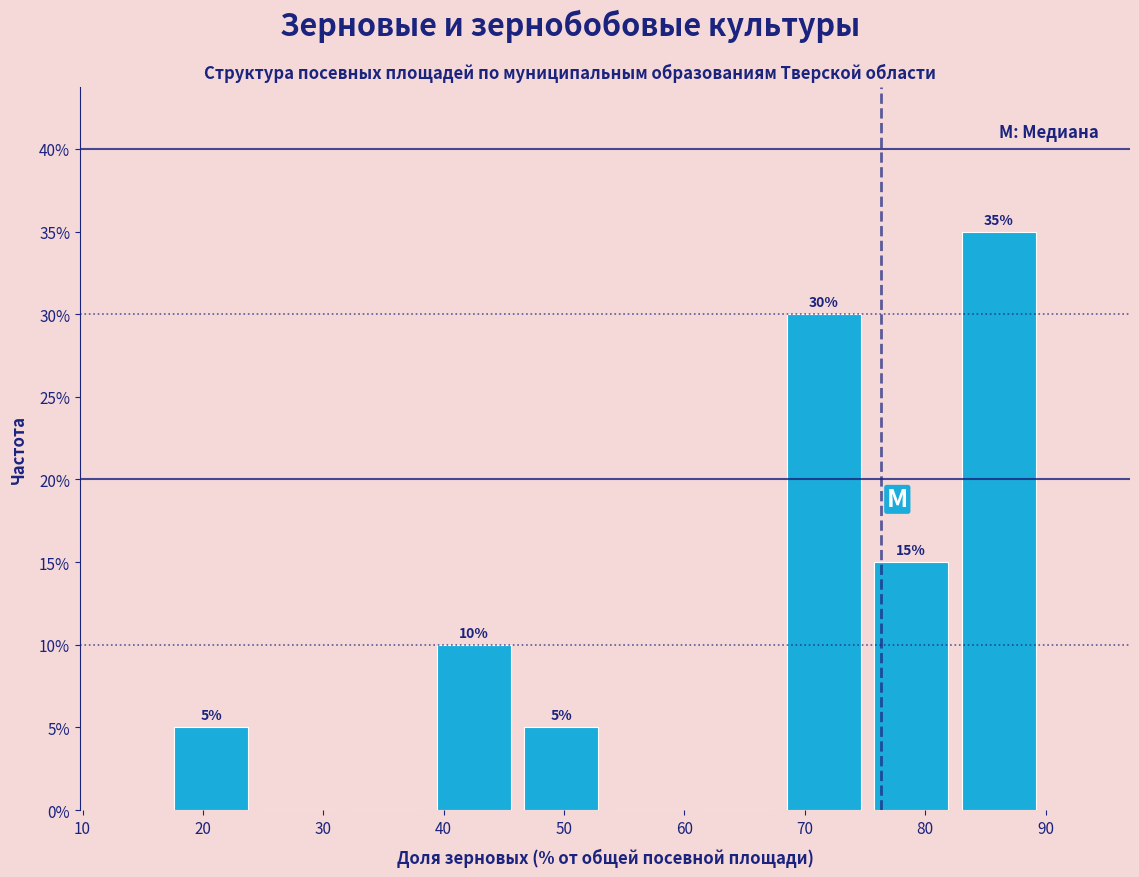

Over which range of the x-axis is the bar tallest?

82 to 90